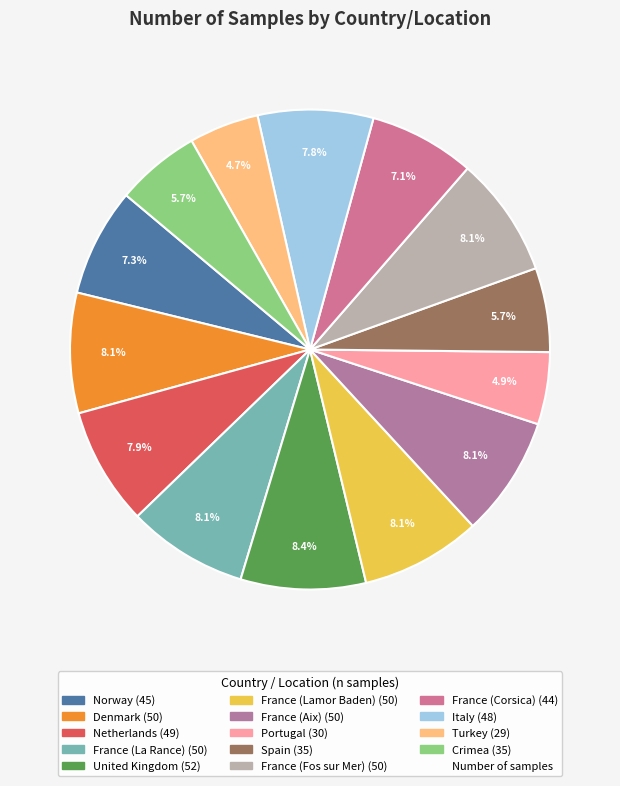

What is the largest slice in the pie chart?

United Kingdom